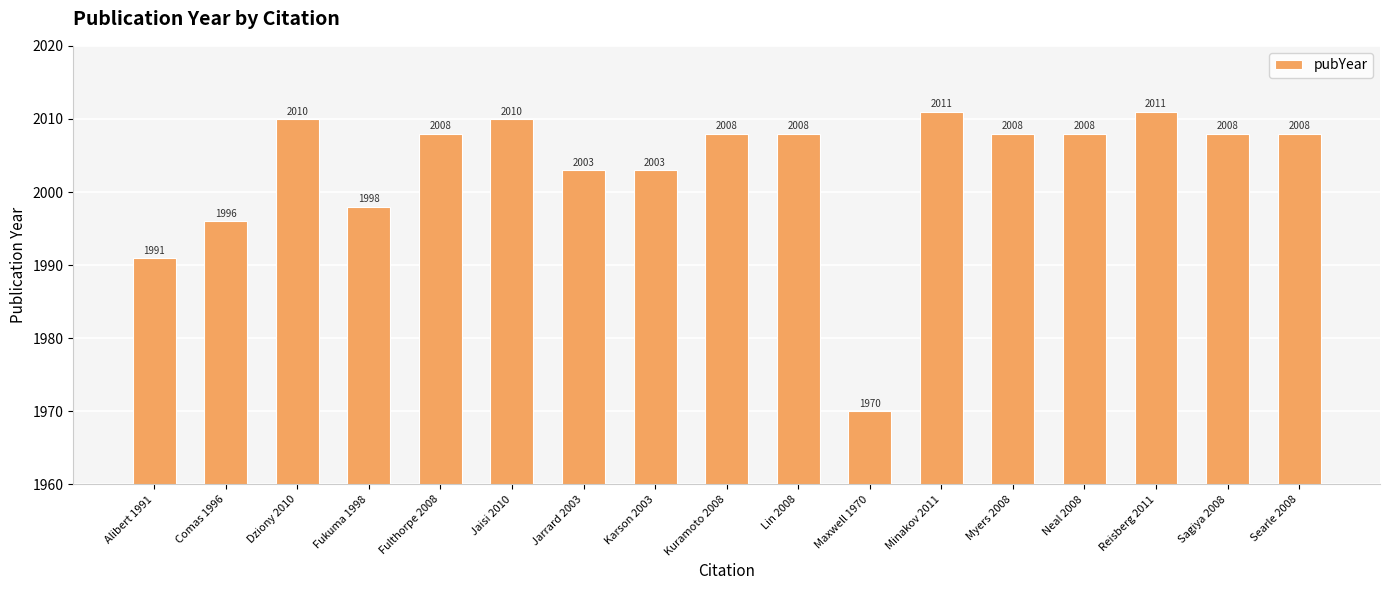

Where does the data first go above 2008?

Dziony 2010